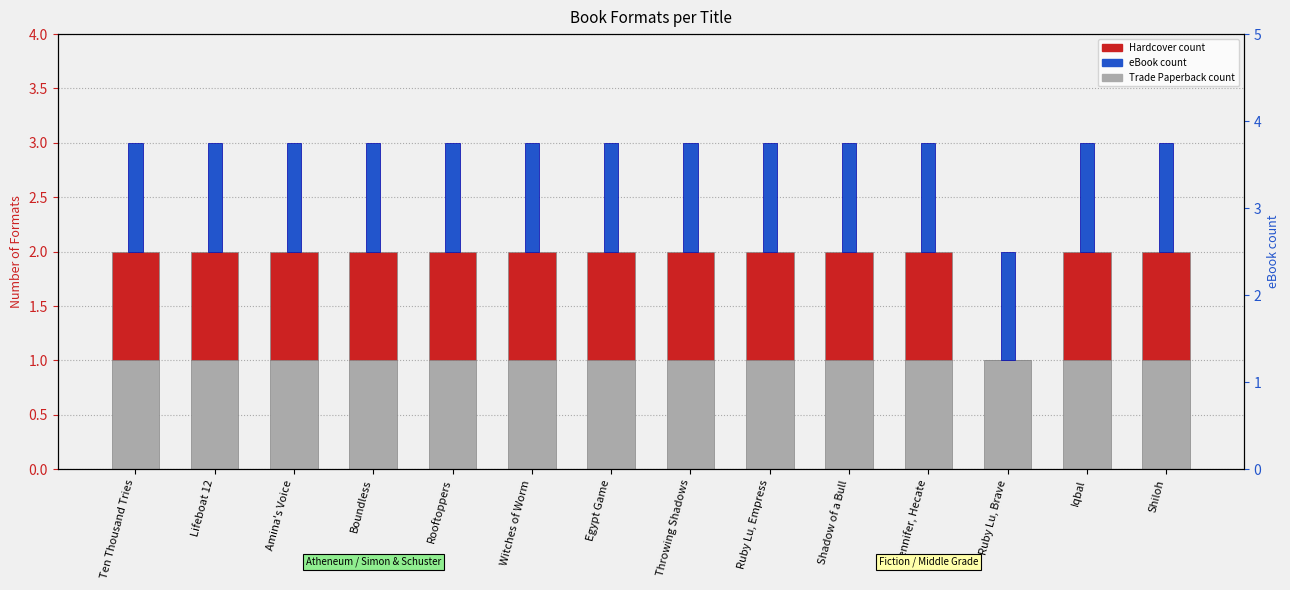

Which category has the lowest value across all series?

Ruby Lu, Brave